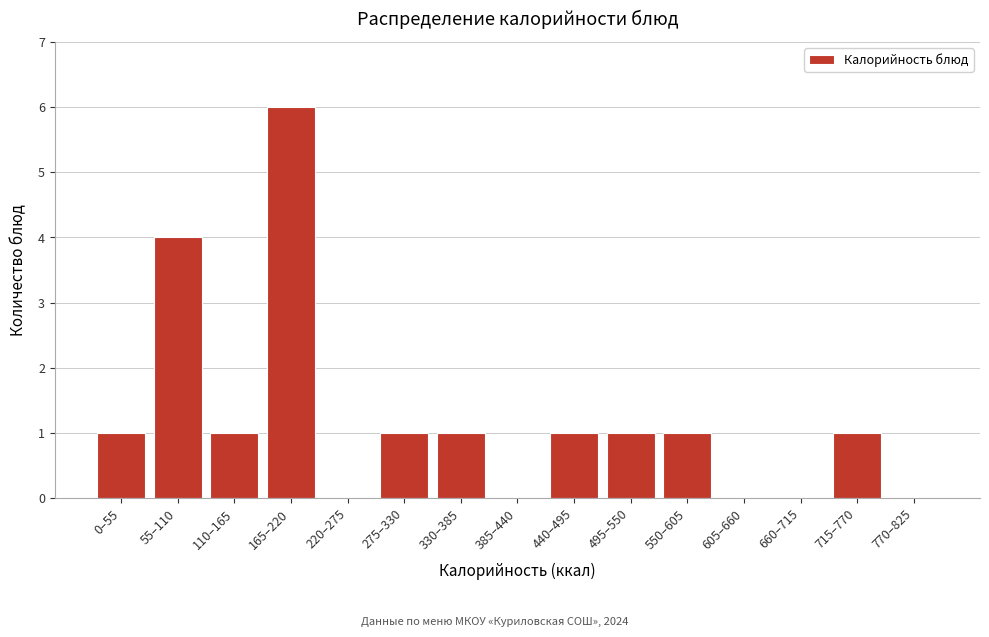

Reading left to right, what are all the values shown in this chart?

0–55=1	55–110=4	110–165=1	165–220=6	220–275=0	275–330=1	330–385=1	385–440=0	440–495=1	495–550=1	550–605=1	605–660=0	660–715=0	715–770=1	770–825=0